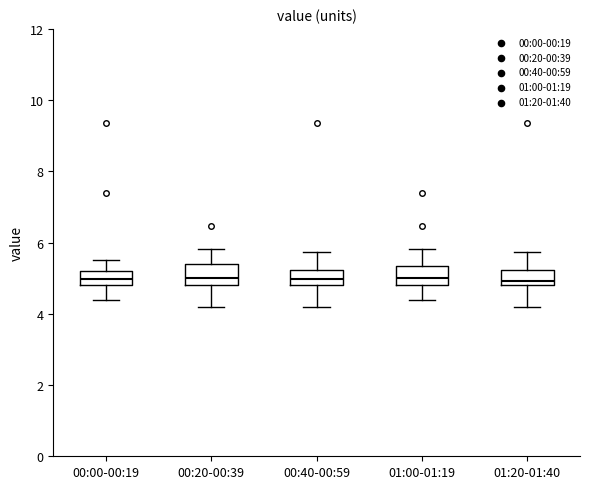

Reading left to right, transcribe this box plot: for each box, give where its median line is, the range the box spans, and where its two whiskers end, as read against the y-axis. The values are not printed on the chart, so give them approximately, as read against the axis.

00:00-00:19: median 5.0, box 4.8 to 5.2, whiskers 4.4 to 5.6
00:20-00:39: median 5.0, box 4.8 to 5.4, whiskers 4.2 to 5.8
00:40-00:59: median 5.0, box 4.8 to 5.2, whiskers 4.2 to 5.8
01:00-01:19: median 5.0, box 4.8 to 5.4, whiskers 4.4 to 5.8
01:20-01:40: median 5.0, box 4.8 to 5.2, whiskers 4.2 to 5.8